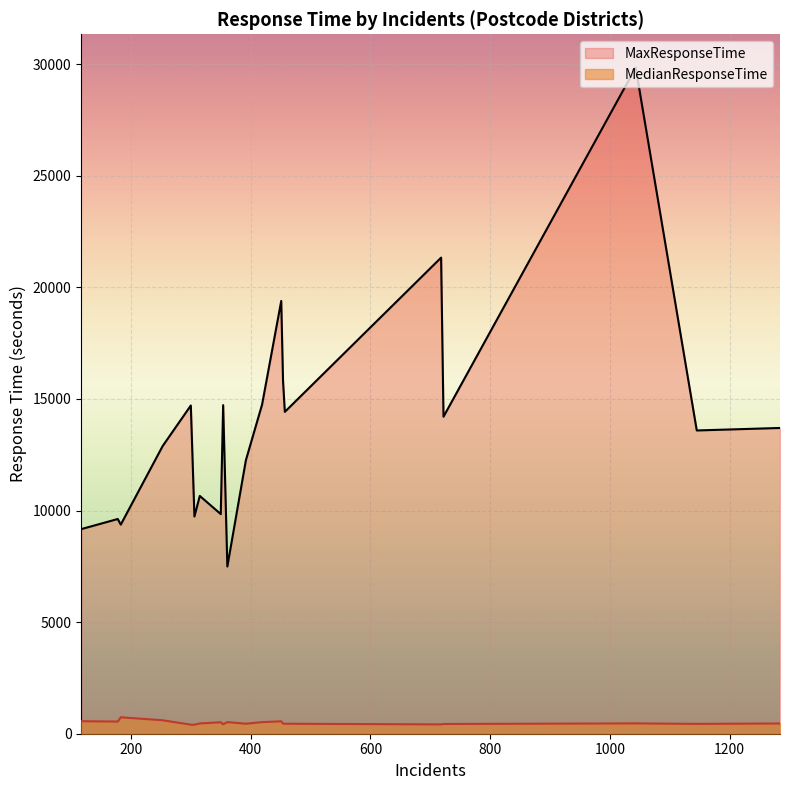

What is the difference between the maximum and minimum values in the MaxResponseTime series?

22354